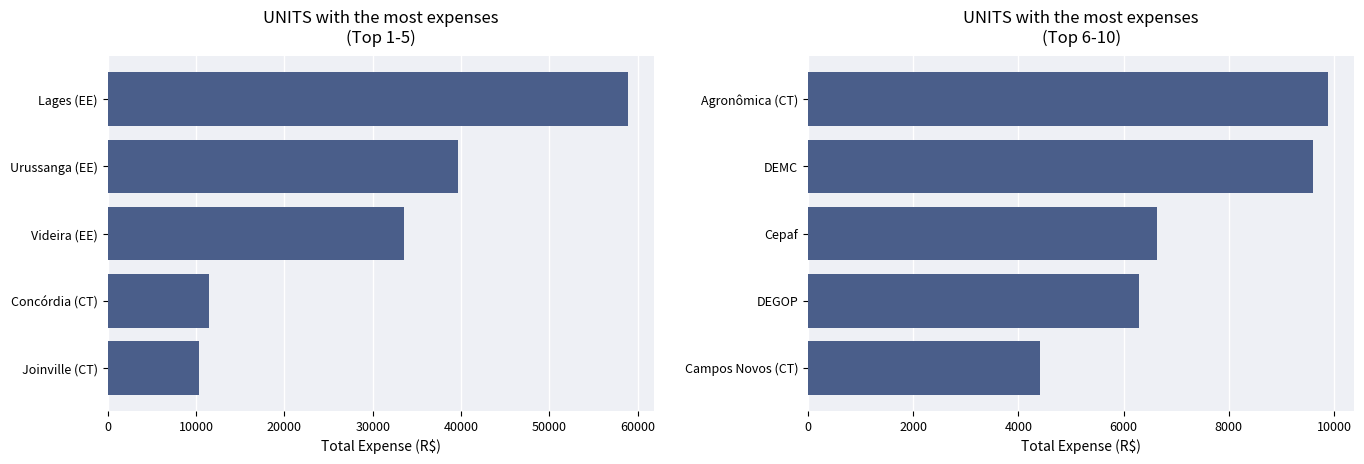

How many values in the Top 6-10 series exceed 6629?

3